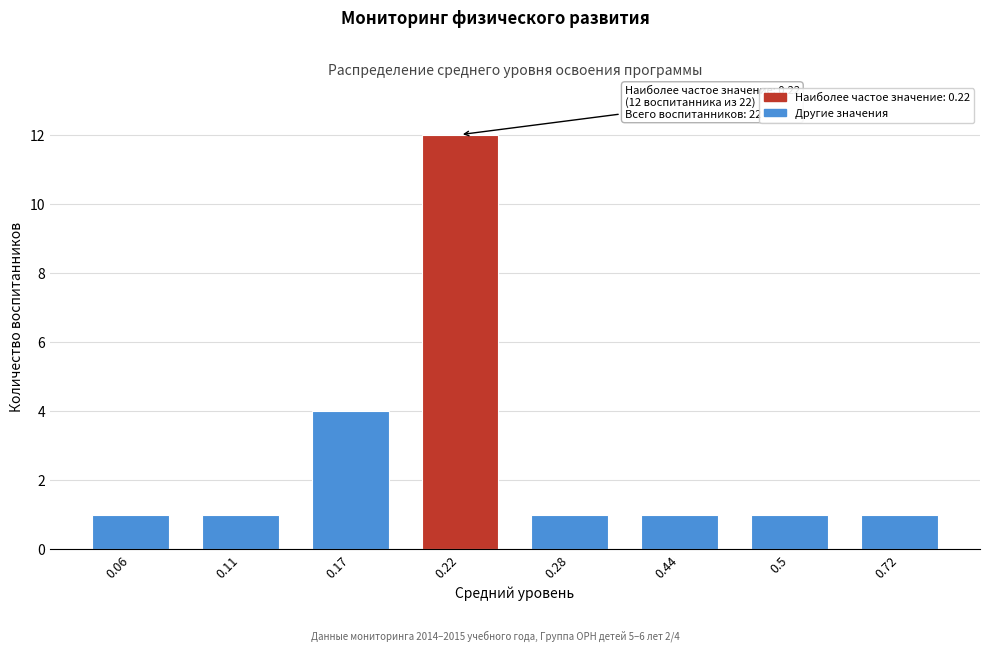

Reading left to right, transcribe all the data shown in this chart.

1	1	4	12	1	1	1	1